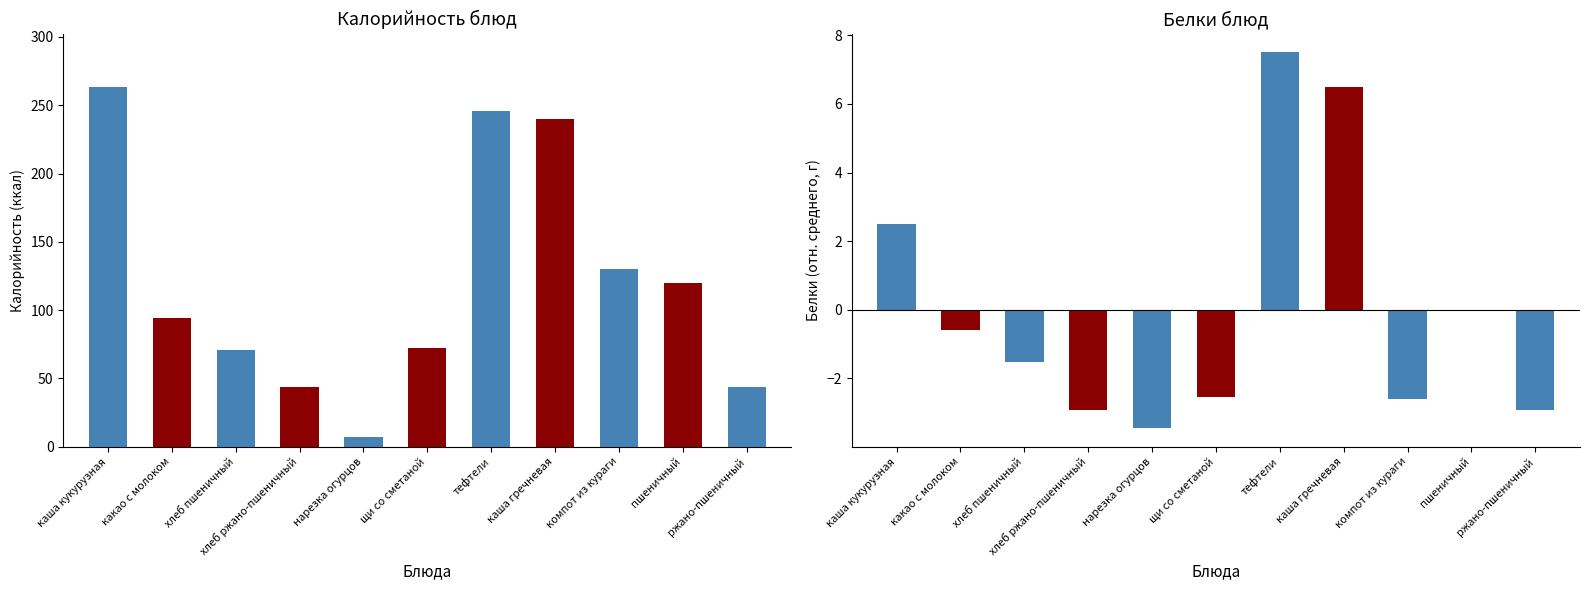

How many data points in Калорийность are above 94?

5